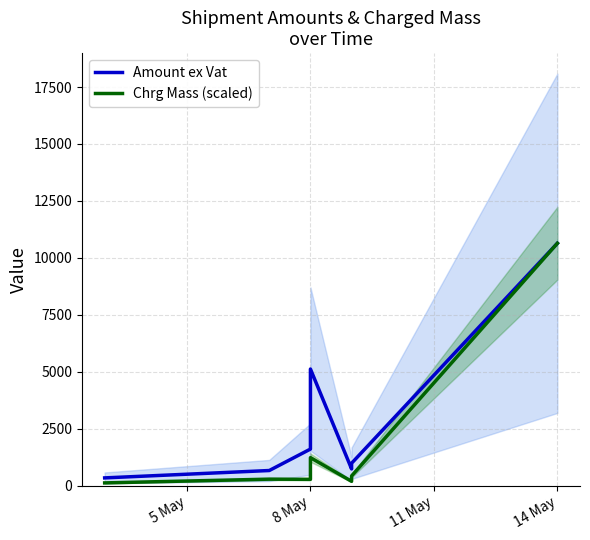

Reading right to left, transcribe all the data shown in this chart.

Amount ex Vat: 10640.0	984.0	733.7	5119.9	1606.0	664.5	340.7
Chrg Mass (scaled): 10640.0	426.3	189.5	1230.0	277.7	285.8	120.9